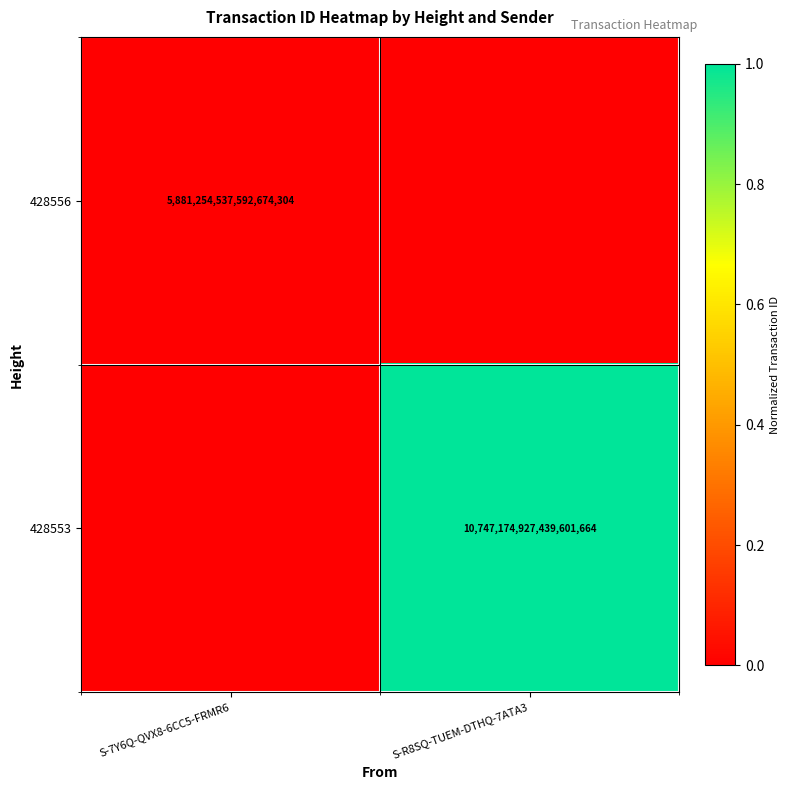

The 428553 series shows 3773580578160846848 at S-R8SQ-TUEM-DTHQ-7ATA3. True or false?

False